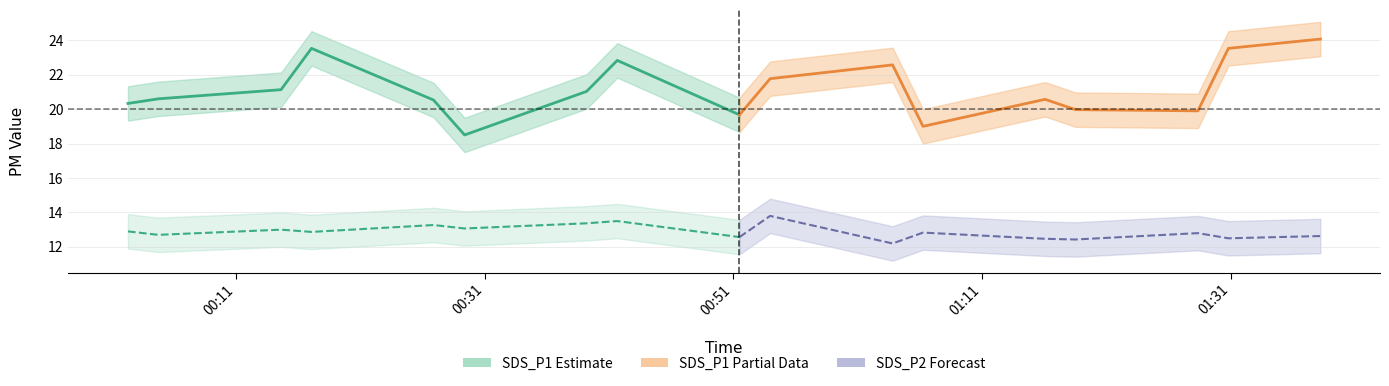

Is the value of SDS_P1 Partial at 5 greater than the value of SDS_P1 Estimate at 00:51?

No